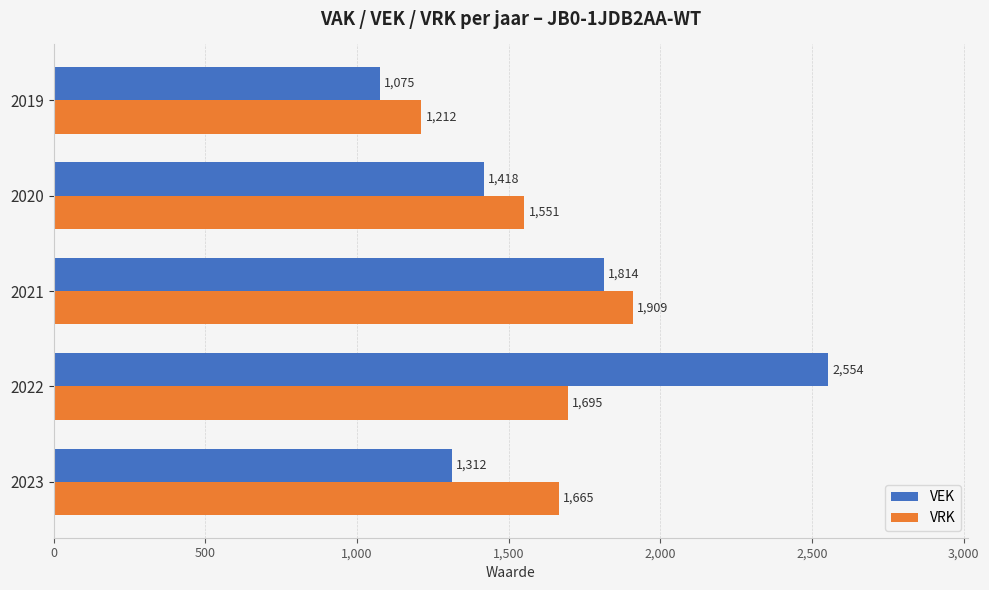

What is the sum of the VEK values at 2019 and 2021?

2889